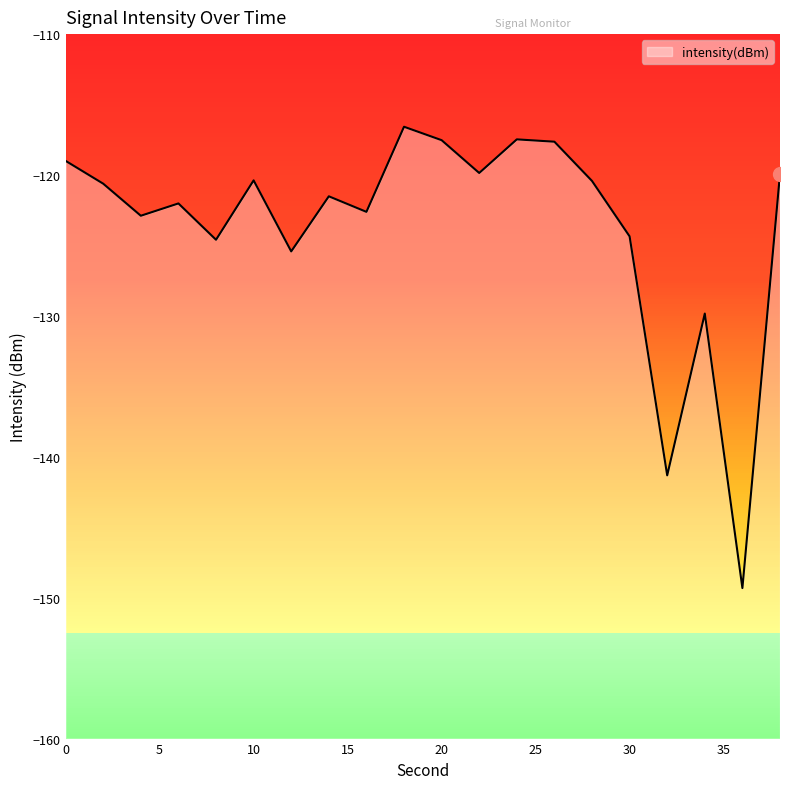

What is the value of the 14th point from the left?

-117.6